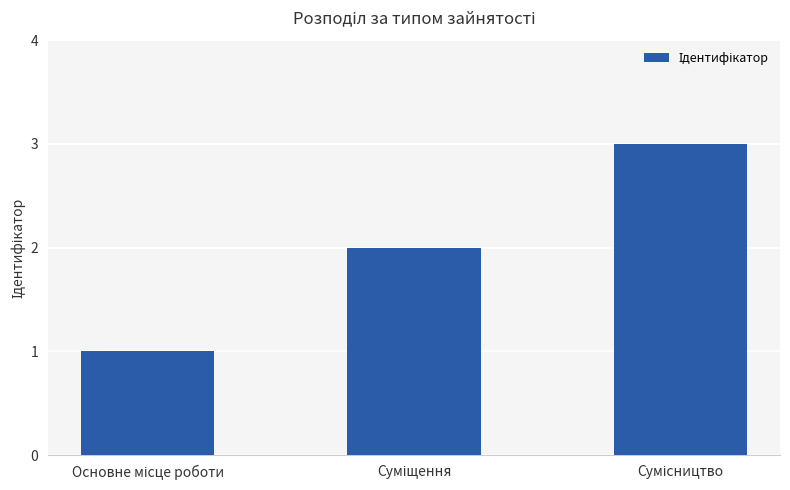

What is the greatest value displayed?

3